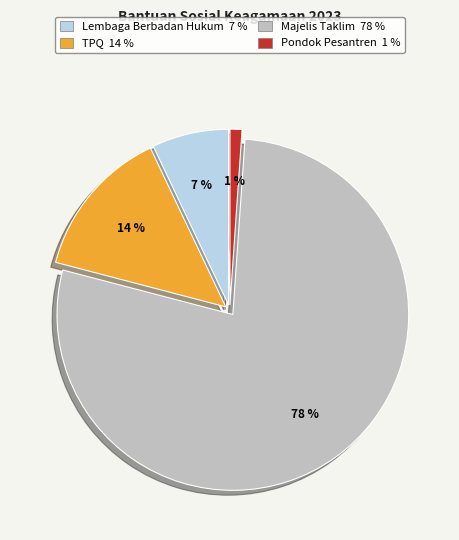

Does any single category account for the majority?

Yes